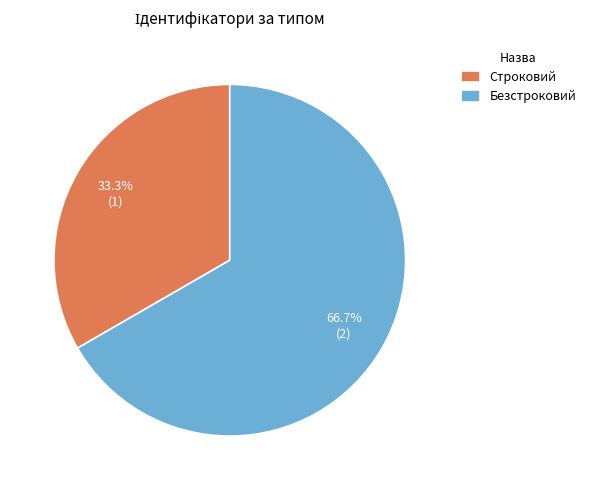

What is the largest slice in the pie chart?

Безстроковий